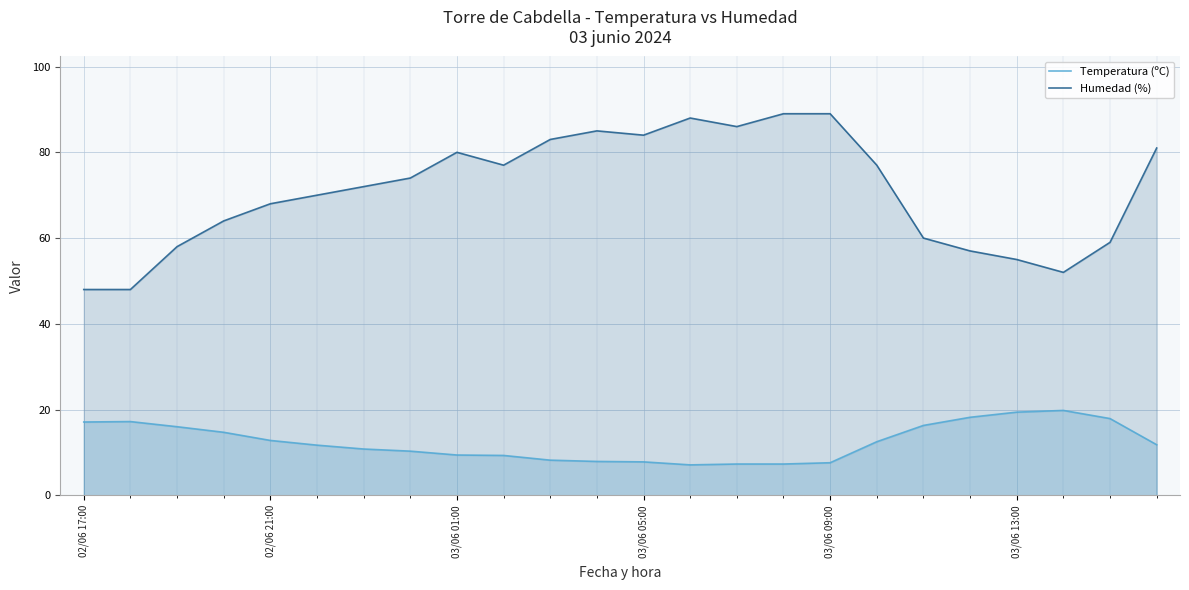

What is the value of the Temperatura (ºC) point at the 16th from the left?

7.3